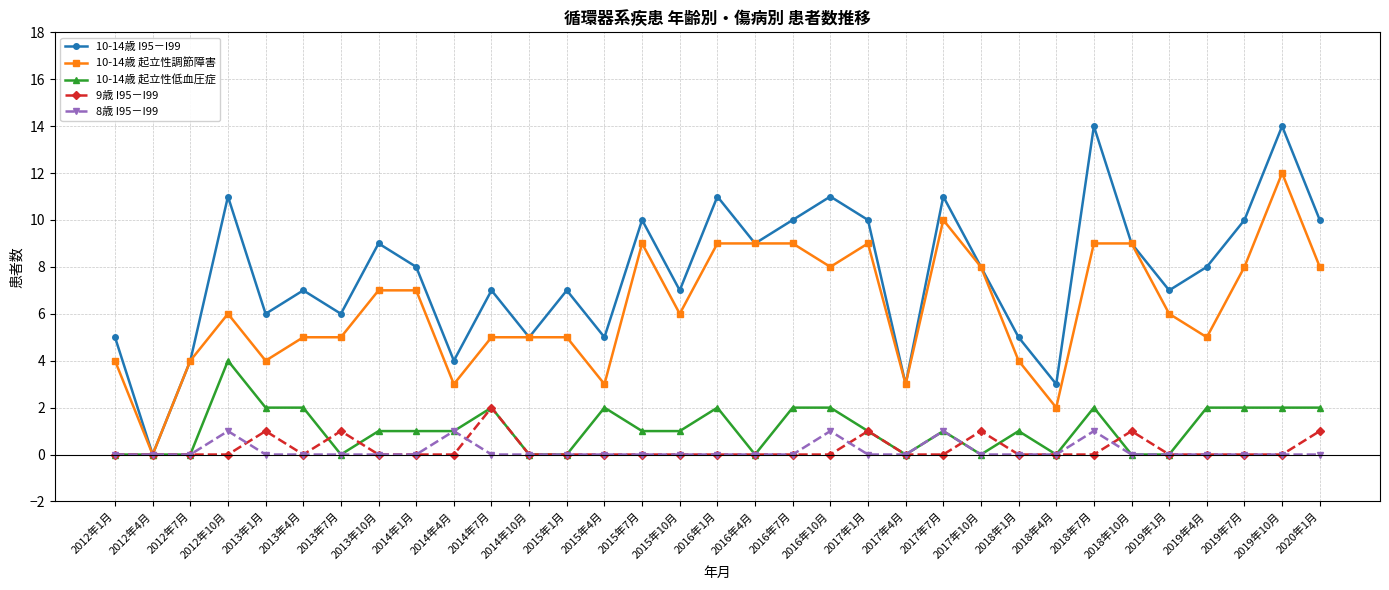

At which category is the sum across all series the highest?

2019年10月